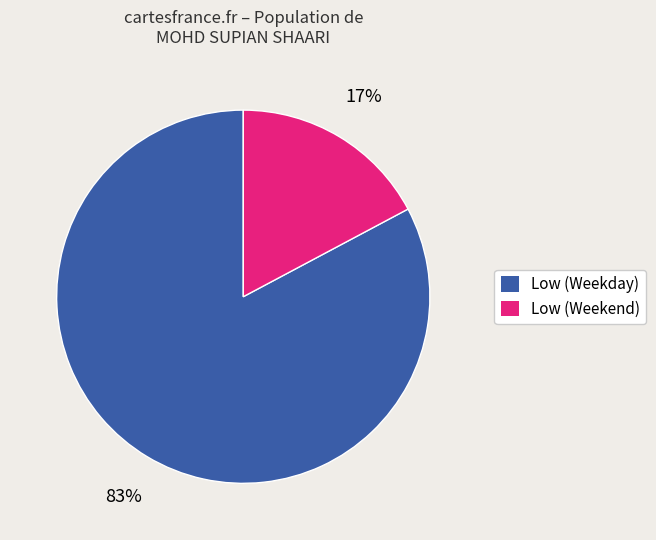

Count the number of slices in the pie.

2